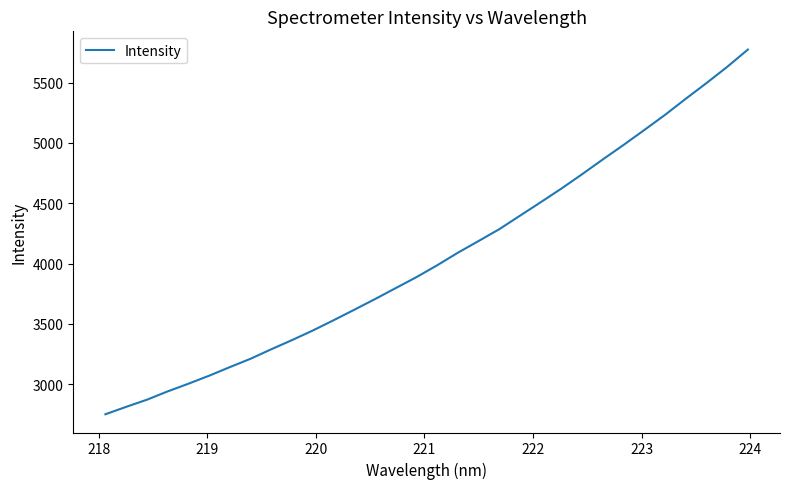

What is the difference between the second highest and second lowest values?

2816.5